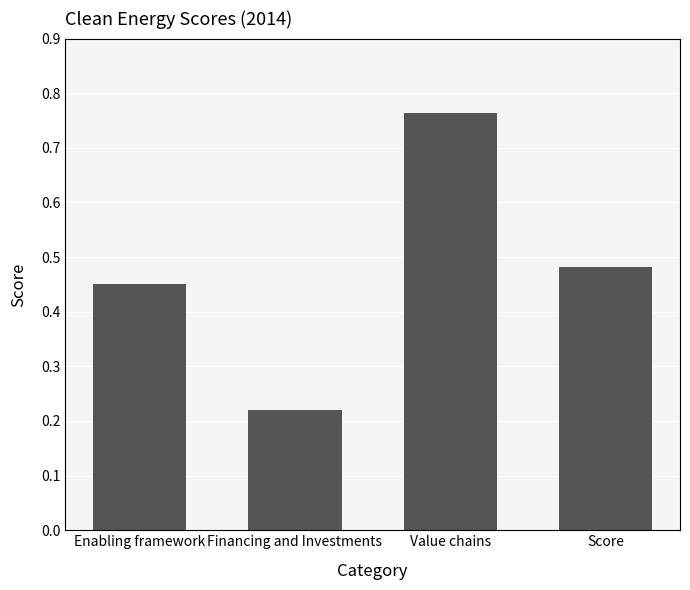

Count the number of data series in this chart.

1